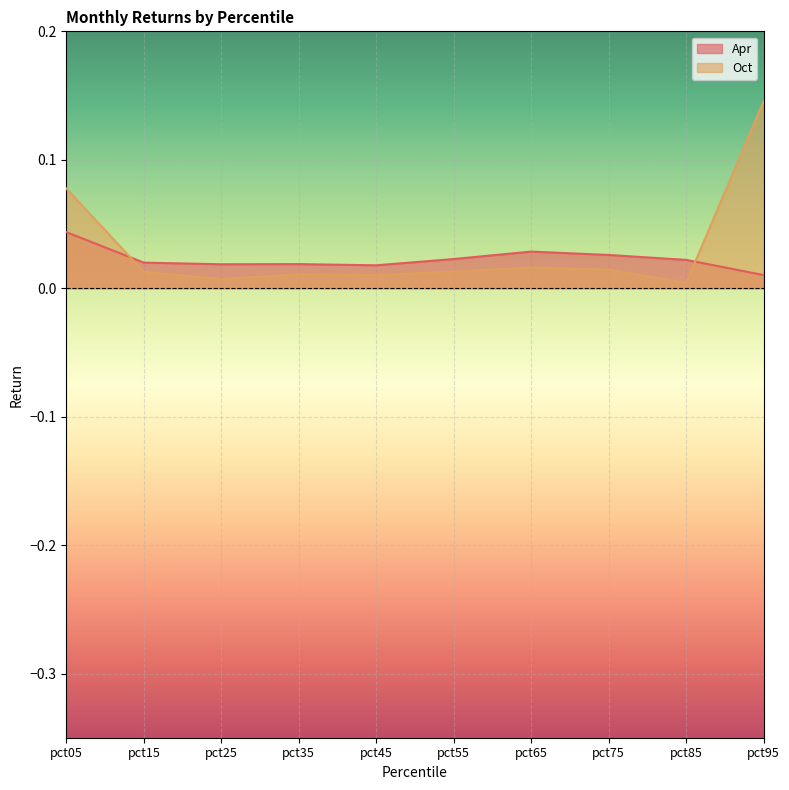

Rank the series at pct85 from highest to lowest value.

Apr, Oct